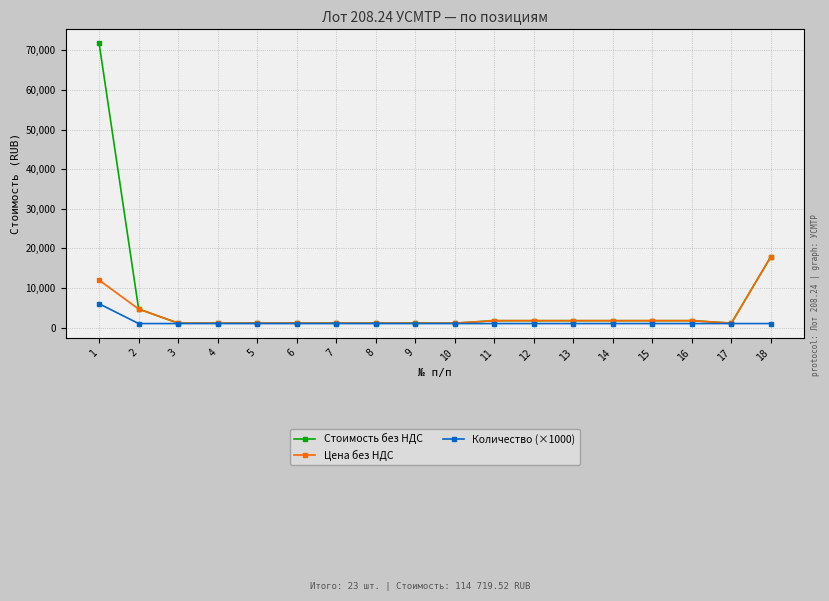

What is the minimum value shown in the chart?

1000.0